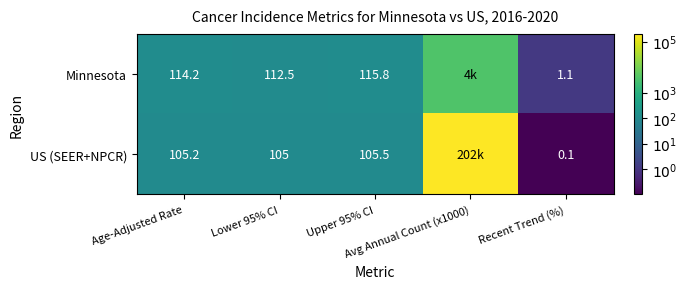

At which category is the sum across all series the highest?

Avg Annual Count (x1000)